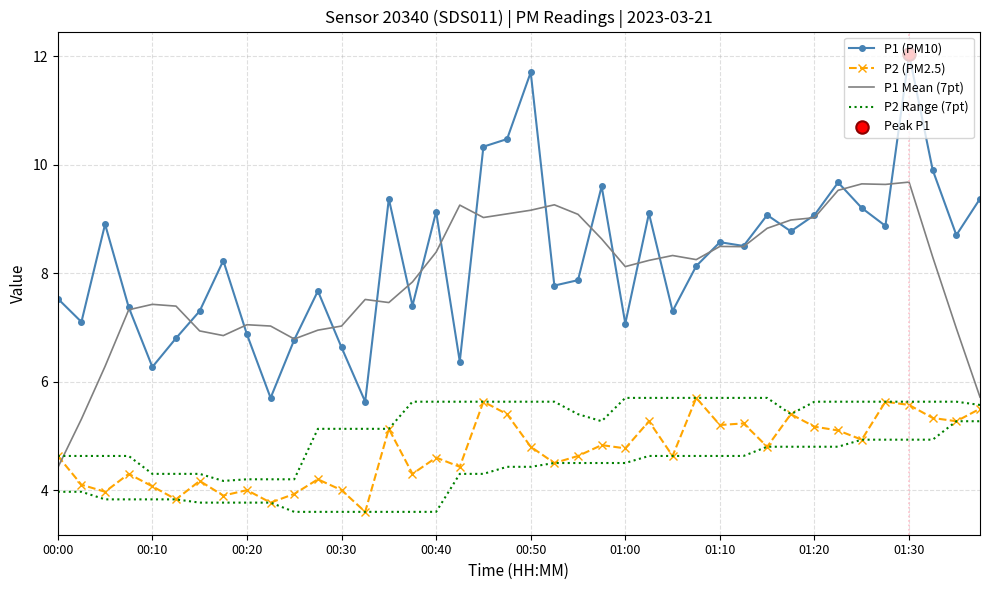

At which category is the sum across all series the highest?

01:30